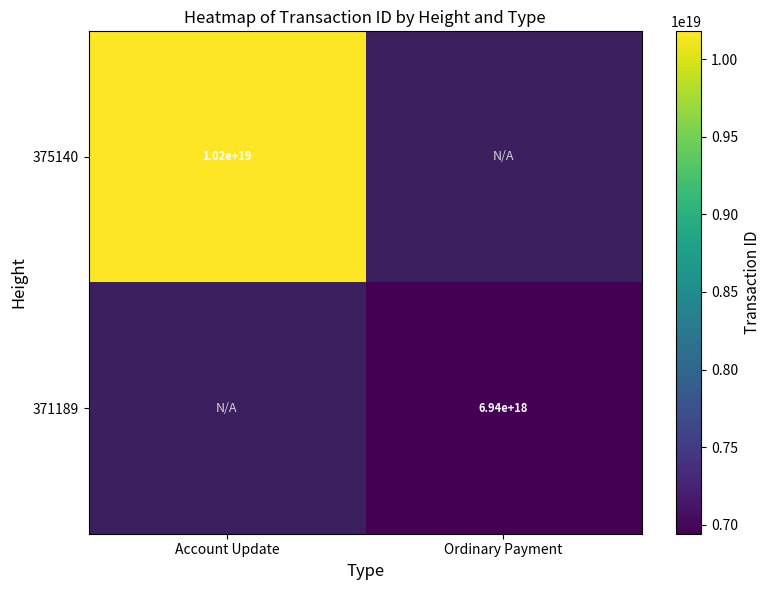

Count the number of data series in this chart.

2